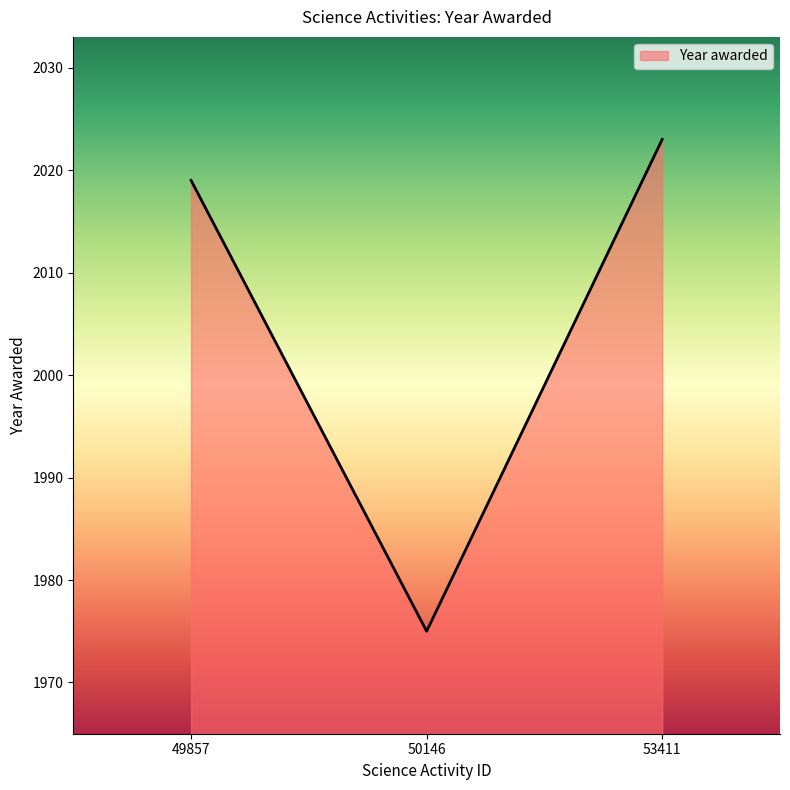

Rank the categories by value from highest to lowest.

53411, 49857, 50146